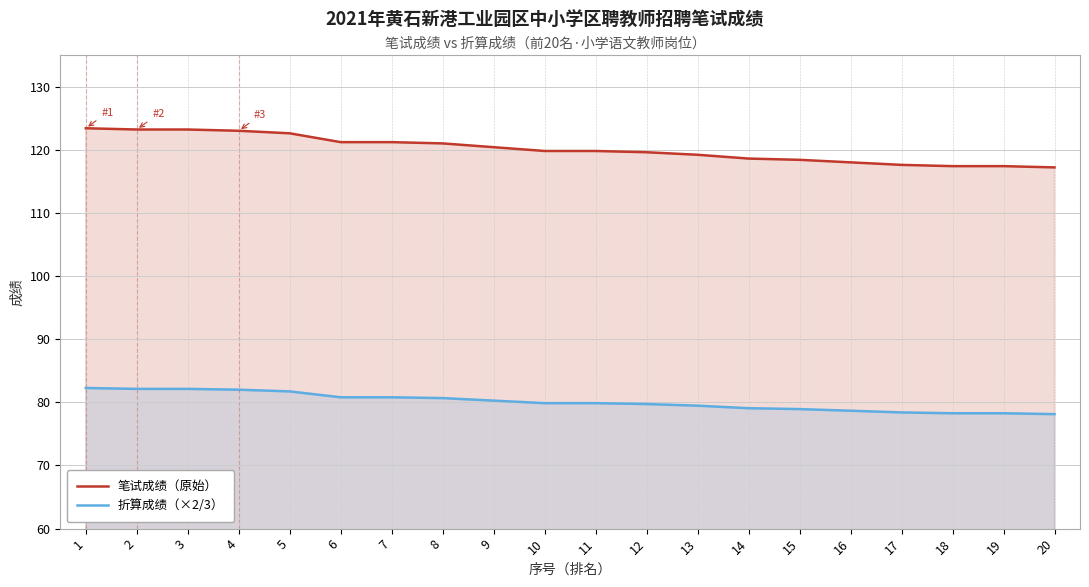

Where does the 笔试成绩（原始） series first go above 119?

1